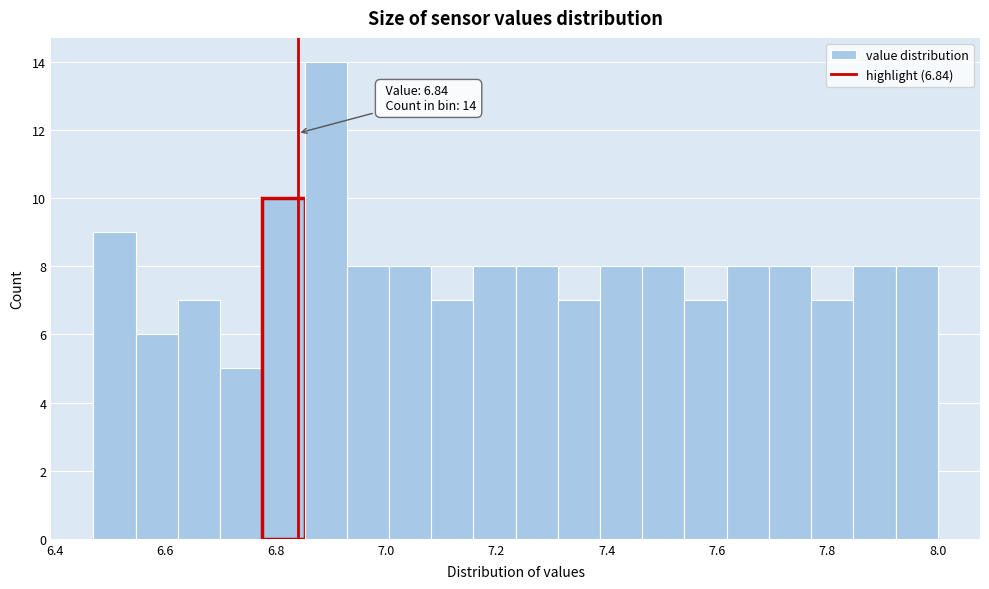

Read against the x-axis, roughly where is the centre of the tallest bar?

6.90